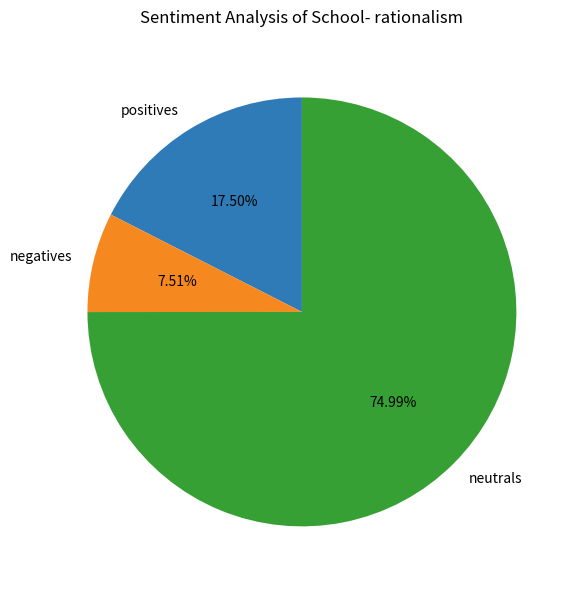

Rank the categories by value from lowest to highest.

negatives, positives, neutrals